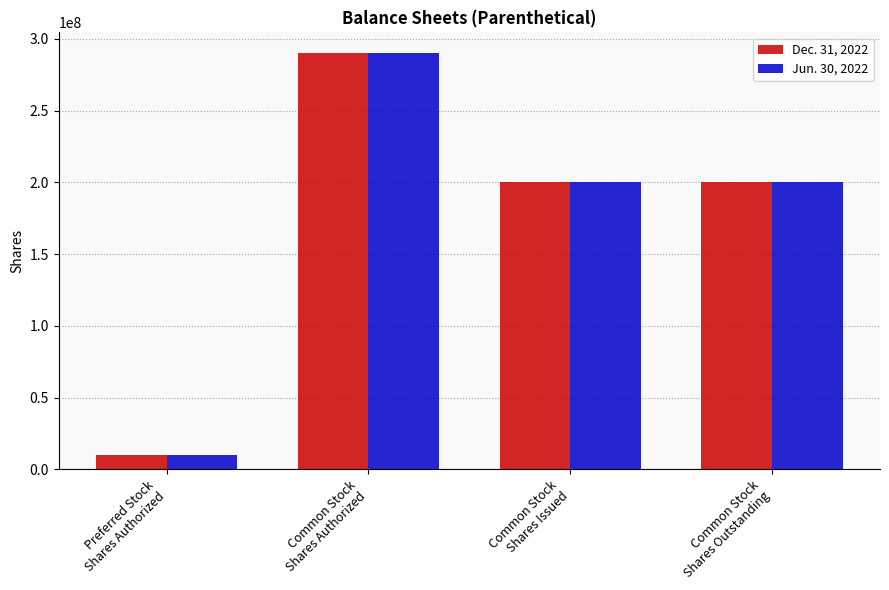

What is the smallest value displayed?

10000000